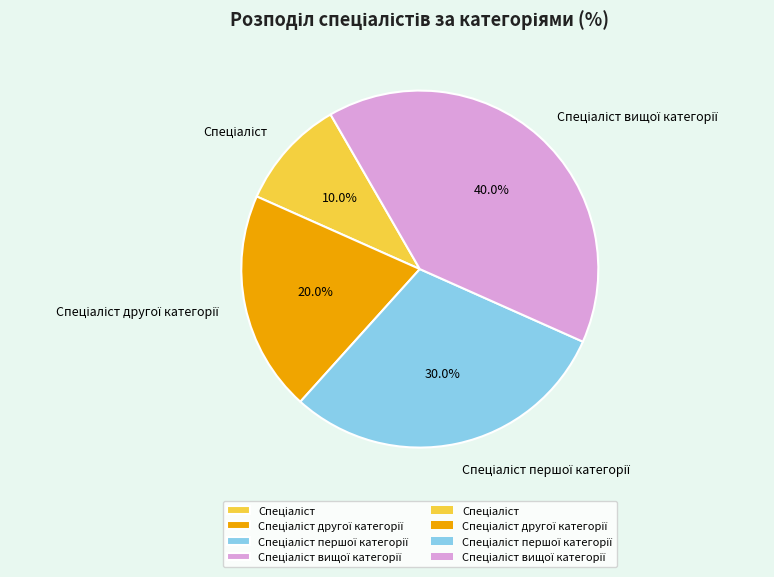

Is there any slice that represents more than half of the pie?

No